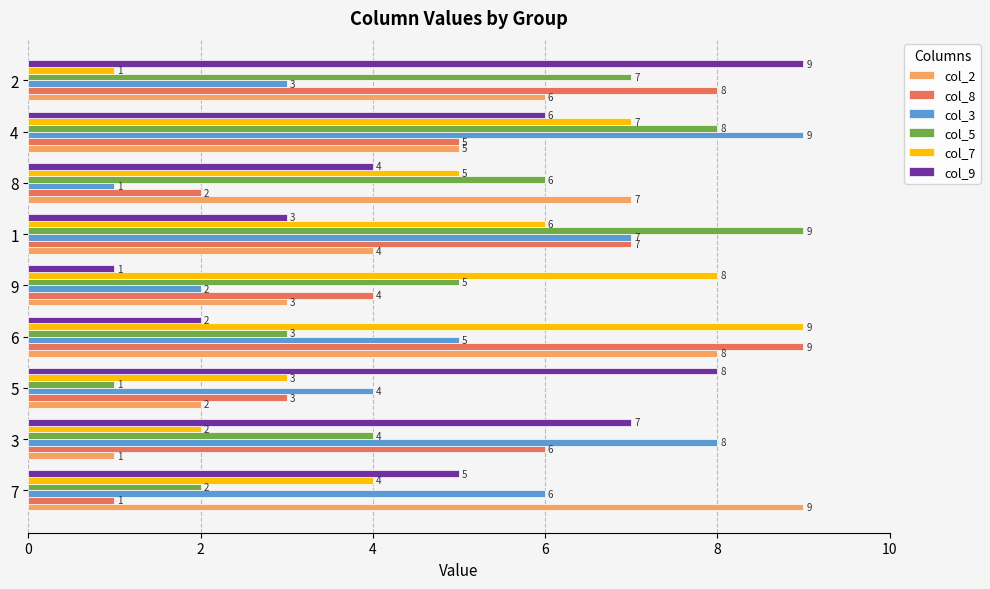

What is the difference between the second highest and minimum values in the col_7 series?

7